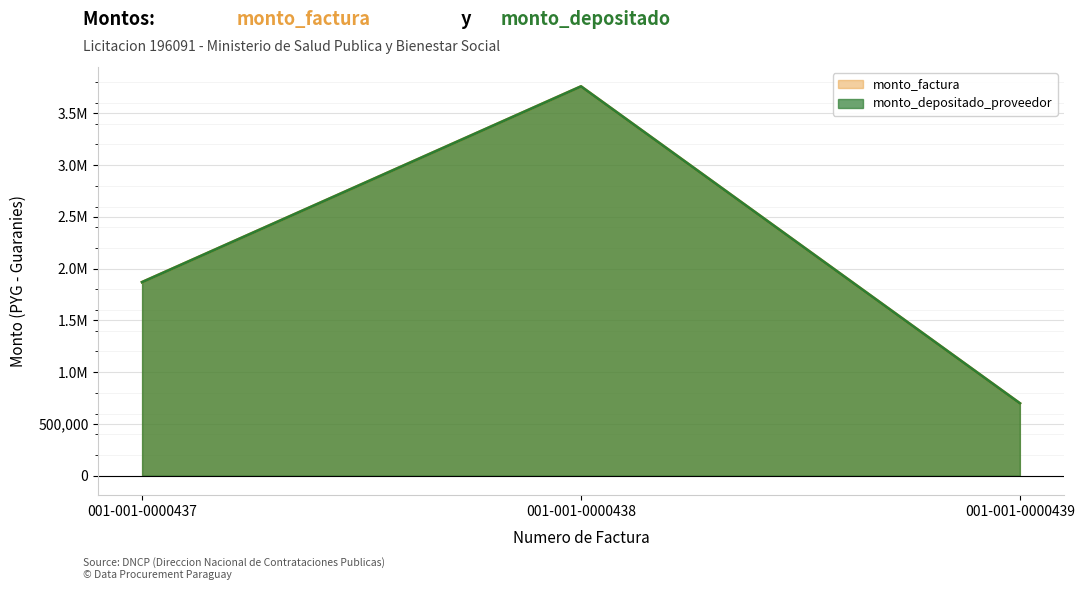

Which series changed the most between 001-001-0000437 and 001-001-0000438?

monto_factura